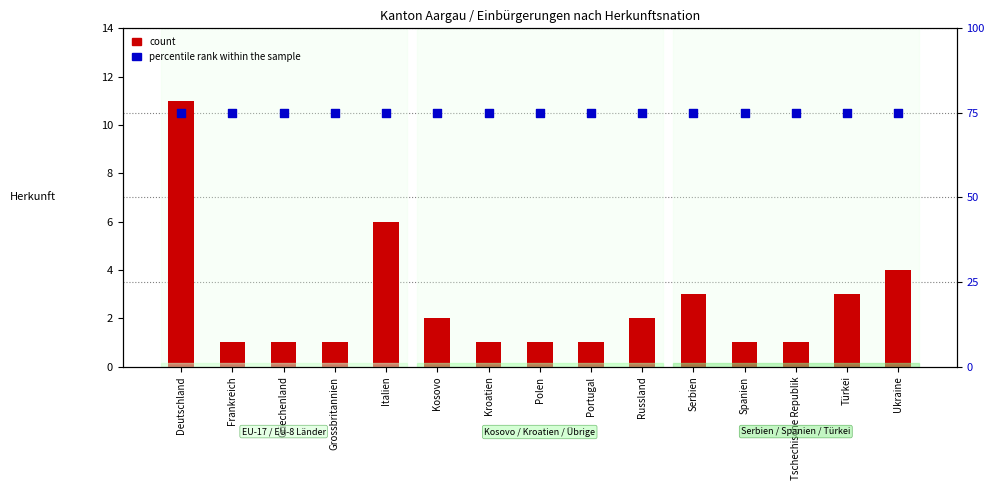

What are all the series names shown in the legend?

count, percentile rank within the sample